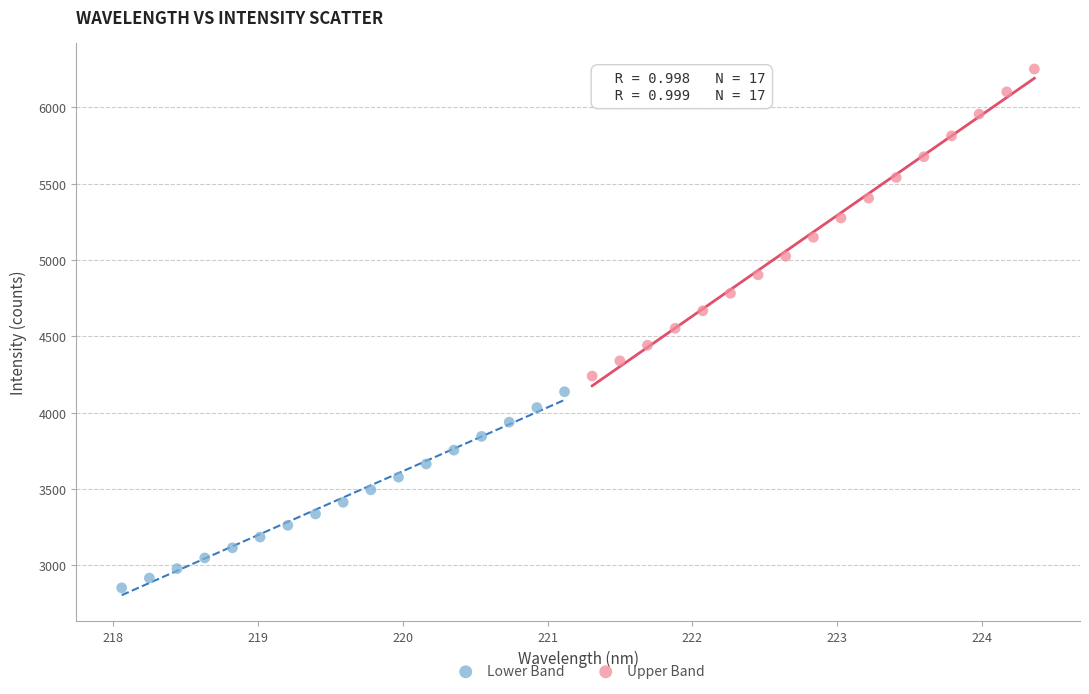

Which series reaches the minimum Y coordinate?

Lower Band